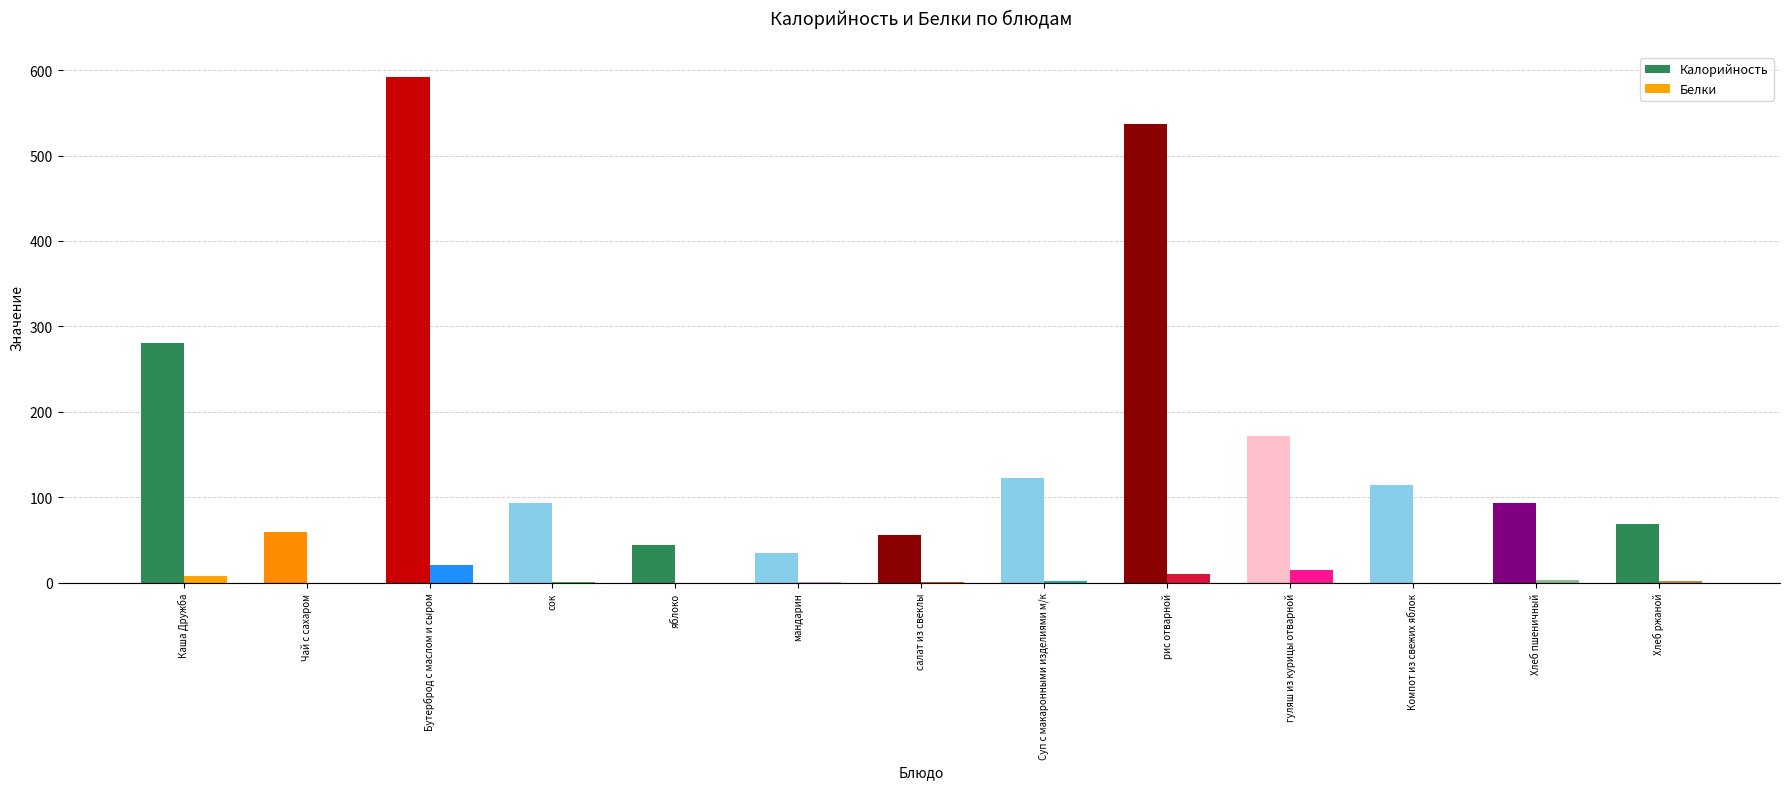

What is the total value across all series at Хлеб ржаной?

70.7